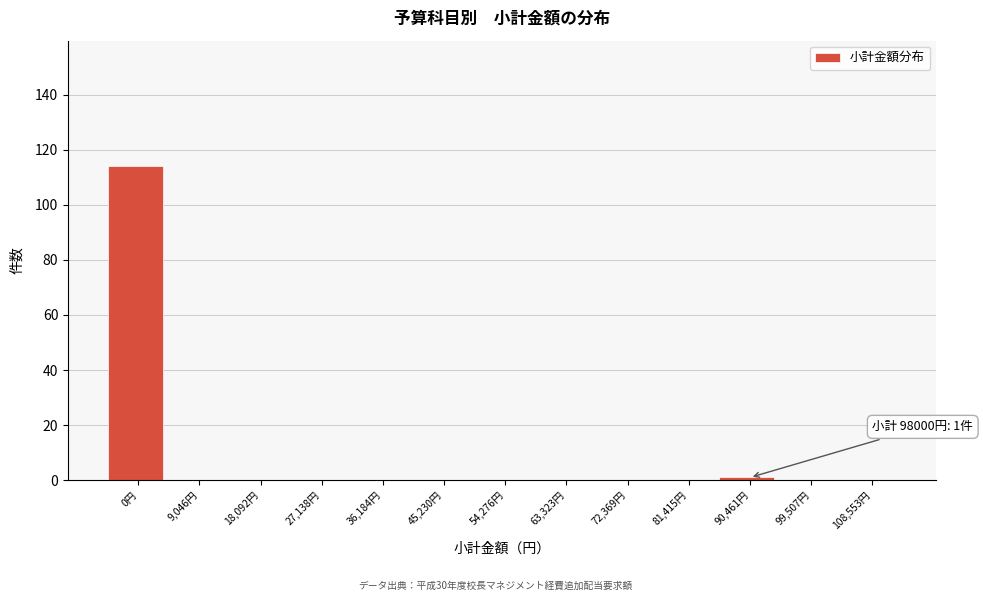

Reading left to right, extract all data points from this chart.

0円=114	9,046円=0	18,092円=0	27,138円=0	36,184円=0	45,230円=0	54,276円=0	63,323円=0	72,369円=0	81,415円=0	90,461円=1	99,507円=0	108,553円=0